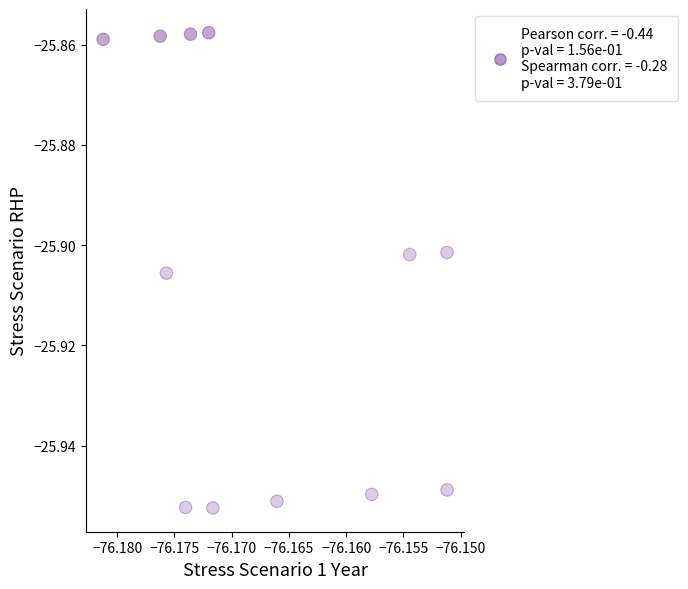

How many data points are displayed?

12